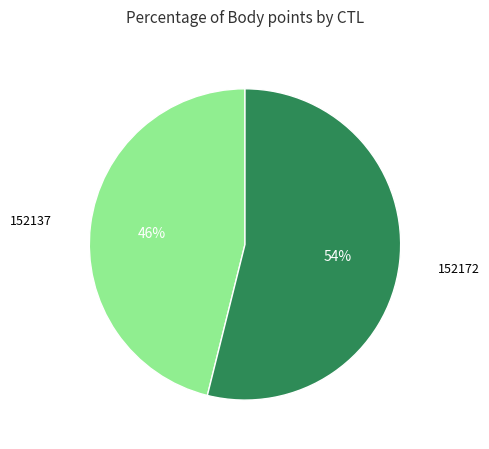

How many slices are in this pie chart?

2